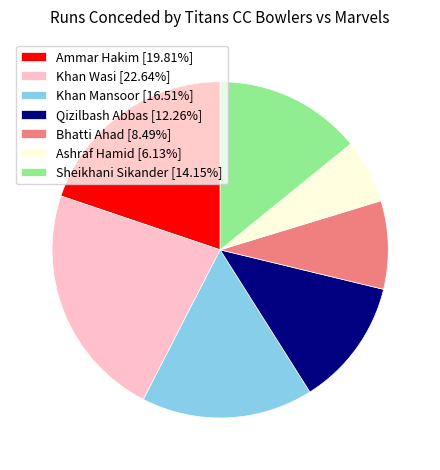

How many segments does this pie chart have?

7